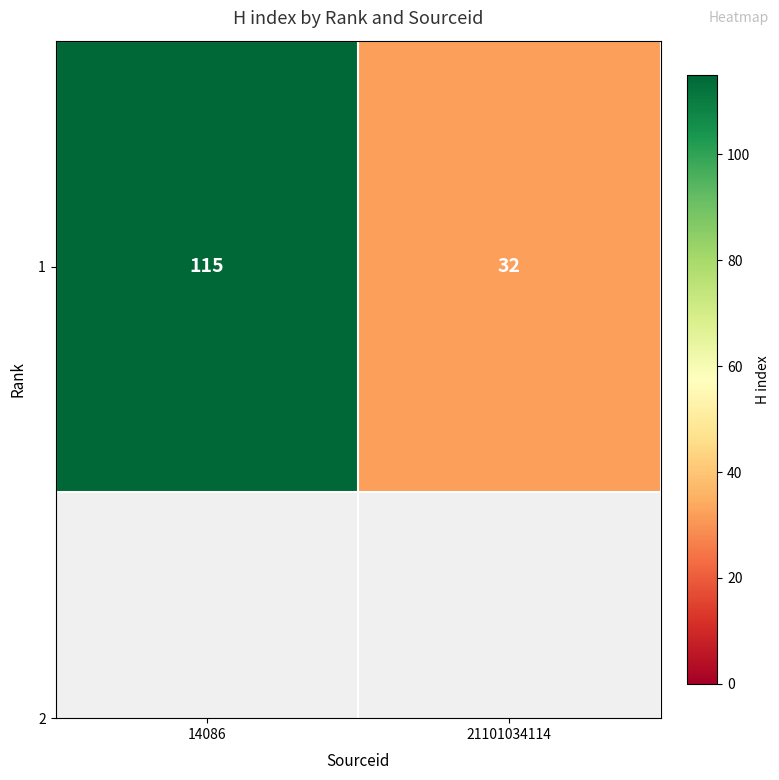

How many data points are less than 115?

1